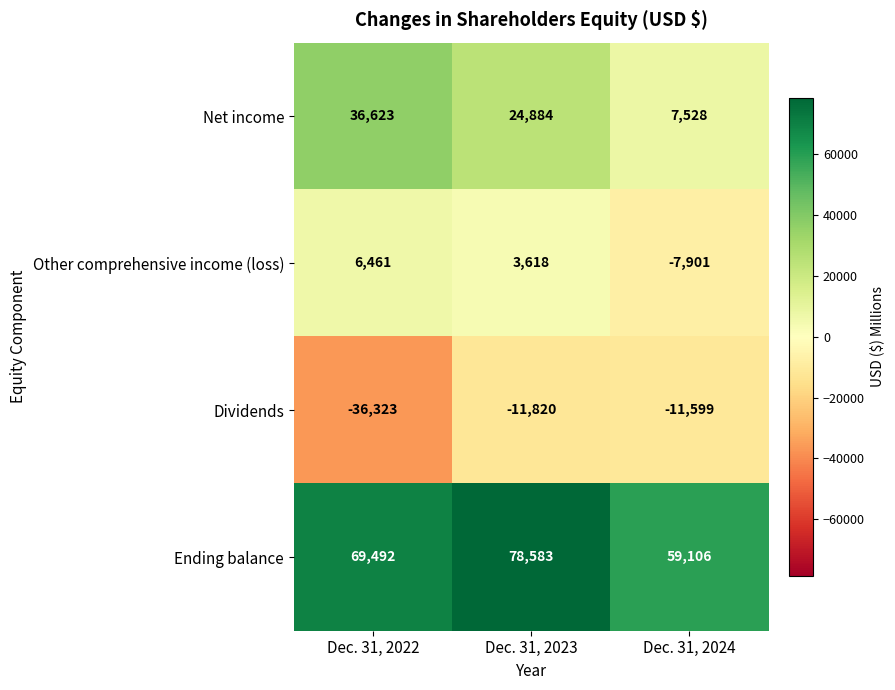

The Net income series shows 13907 at Dec. 31, 2023. True or false?

False